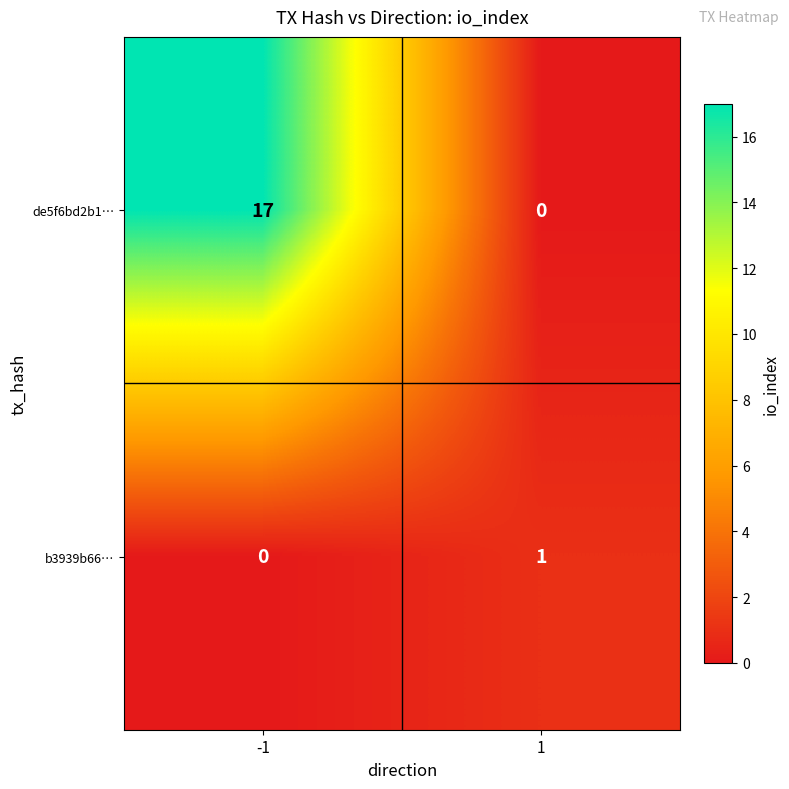

Reading right to left, what are all the values shown in this chart?

de5f6bd2b1…: 1=0	-1=17
b3939b66…: 1=1	-1=0